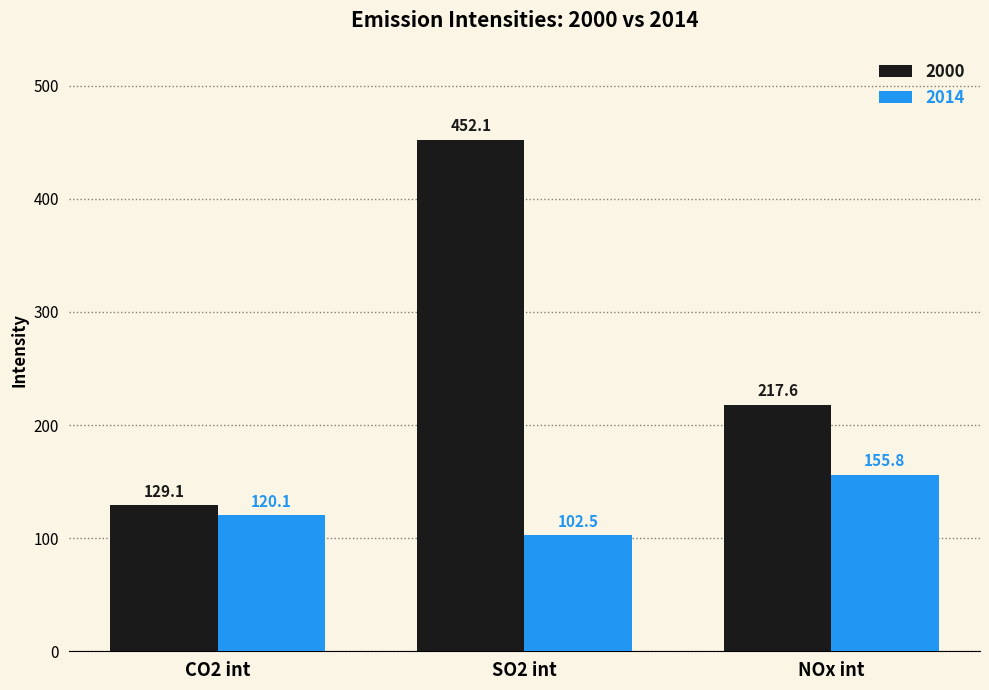

How many bars are there in each group?

2